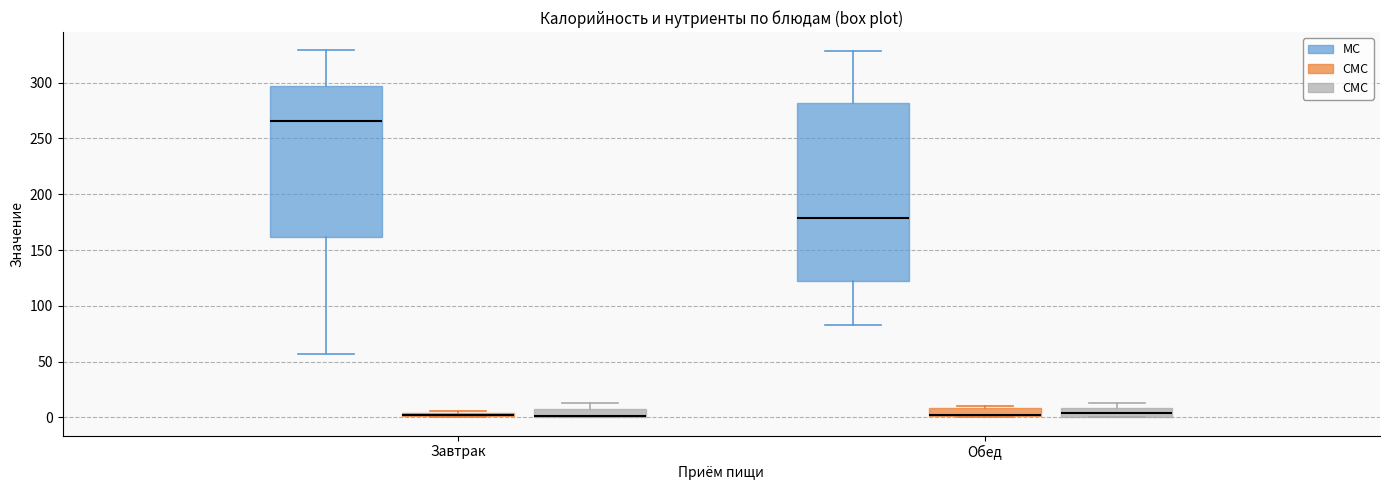

Which box is the tallest, from its lower edge to its upper edge?

Обед (MC)